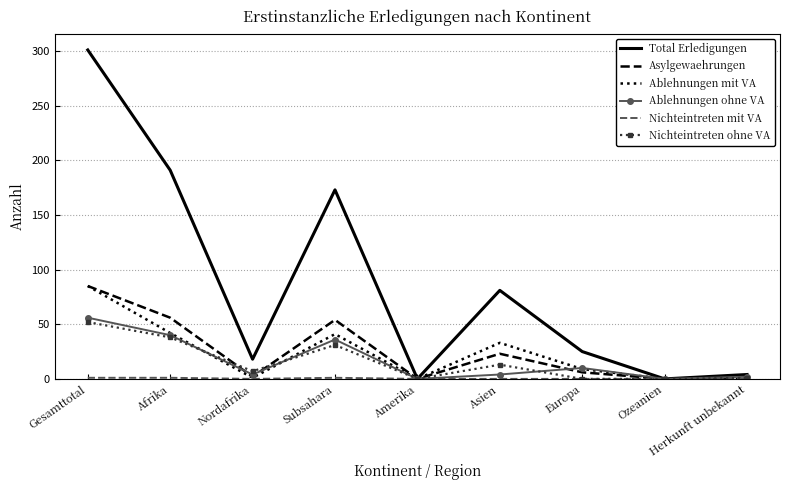

The Asylgewaehrungen series shows 27 at Ozeanien. True or false?

False